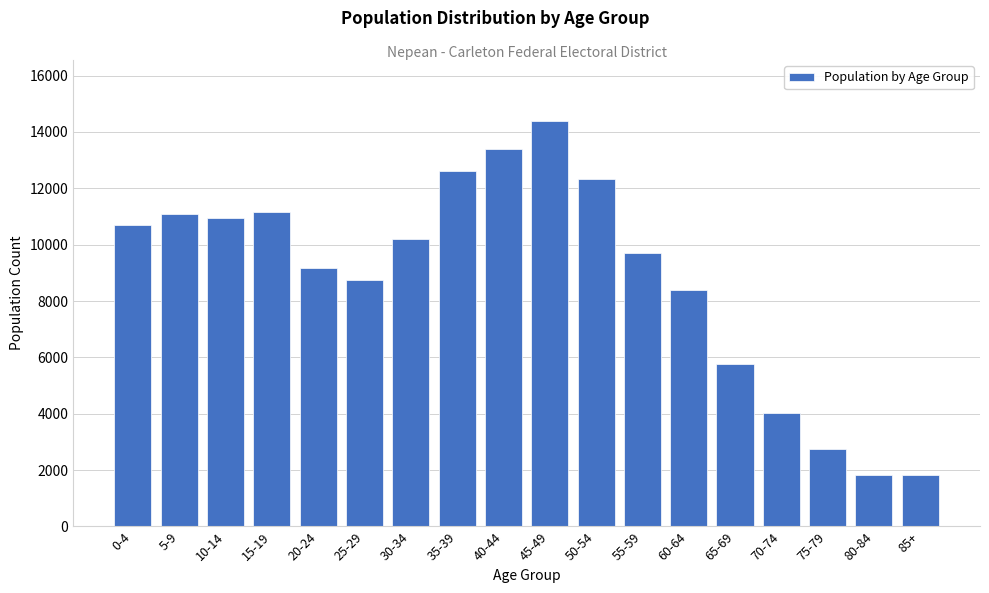

What is the label of the 5th bar from the right?

65-69